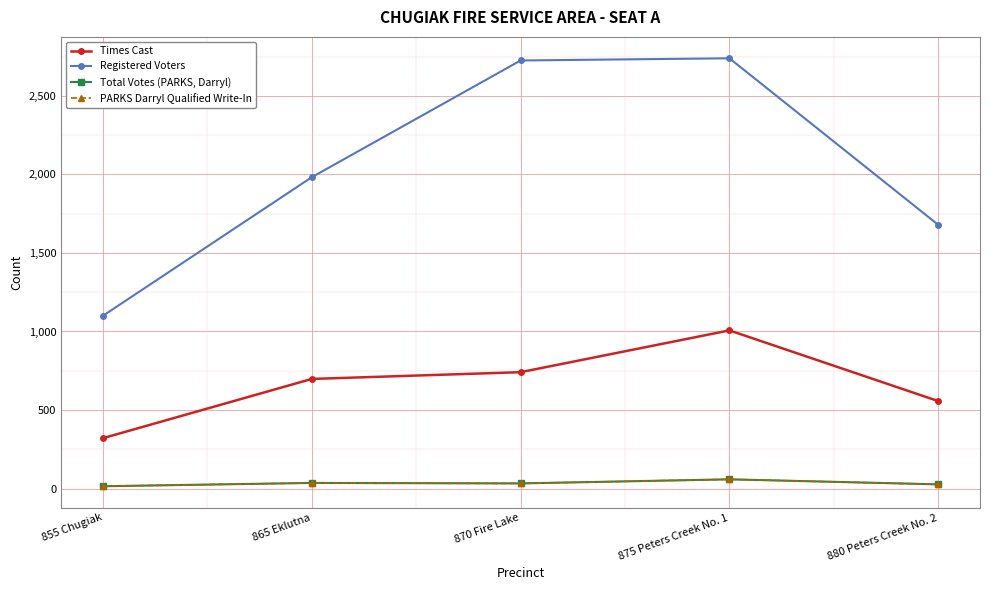

Does the chart have visible grid lines?

Yes